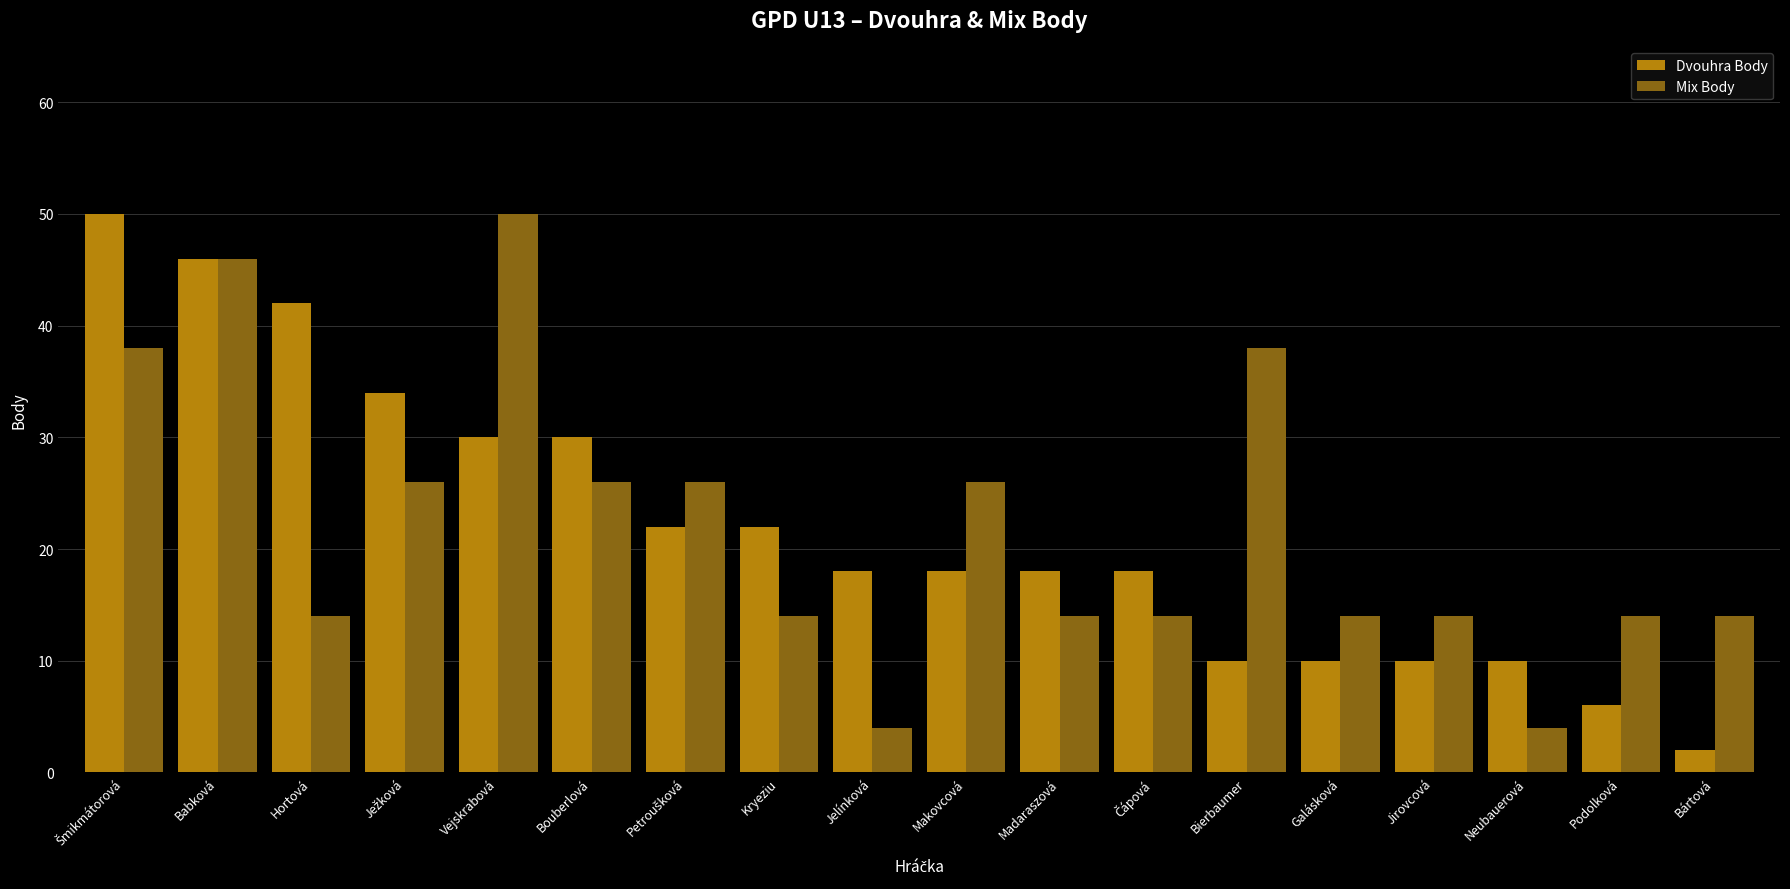

At which category does the chart reach its minimum across all series?

Bártová